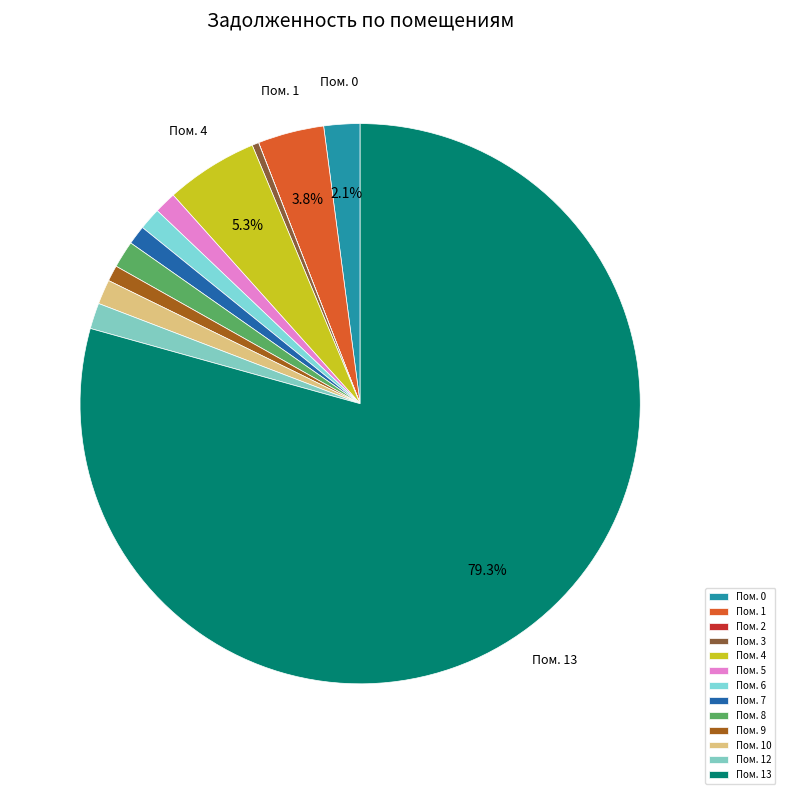

Rank the categories by value from lowest to highest.

2, 3, 9, 7, 5, 6, 10, 12, 8, 0, 1, 4, 13